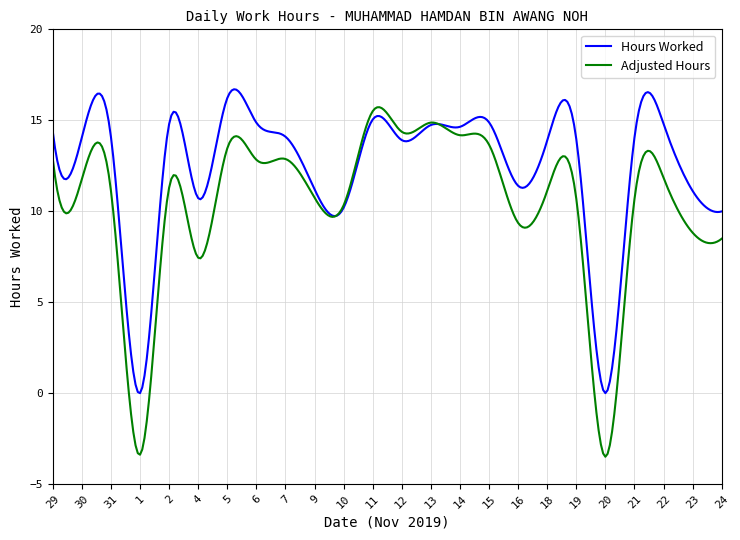

Which series has the widest spread of values?

Adjusted Hours